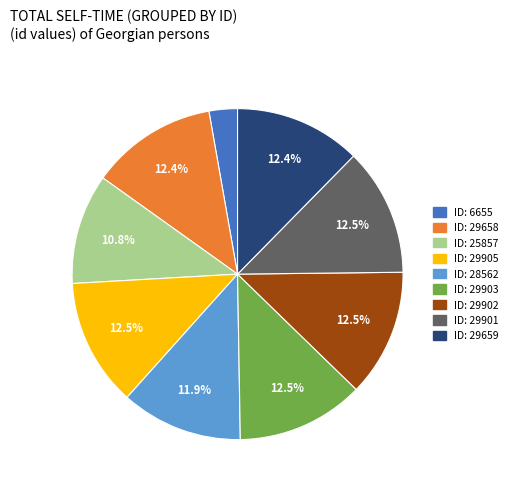

How many segments does this pie chart have?

9